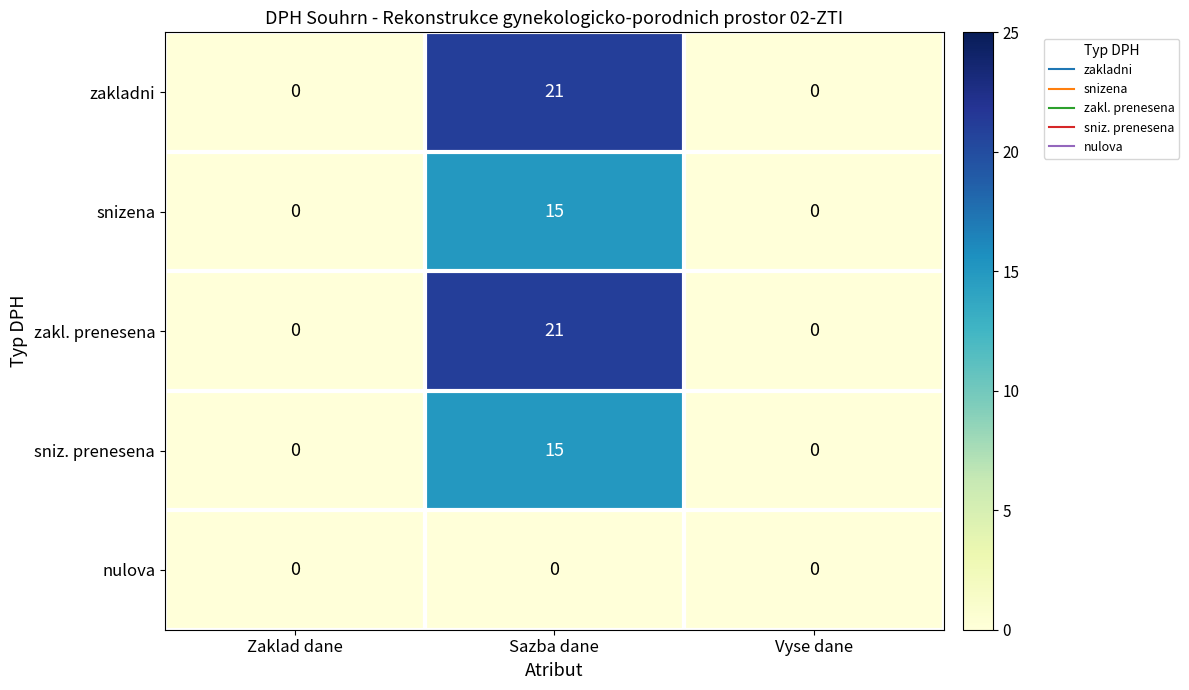

Count the snizena values in the range 0 to 15.

3